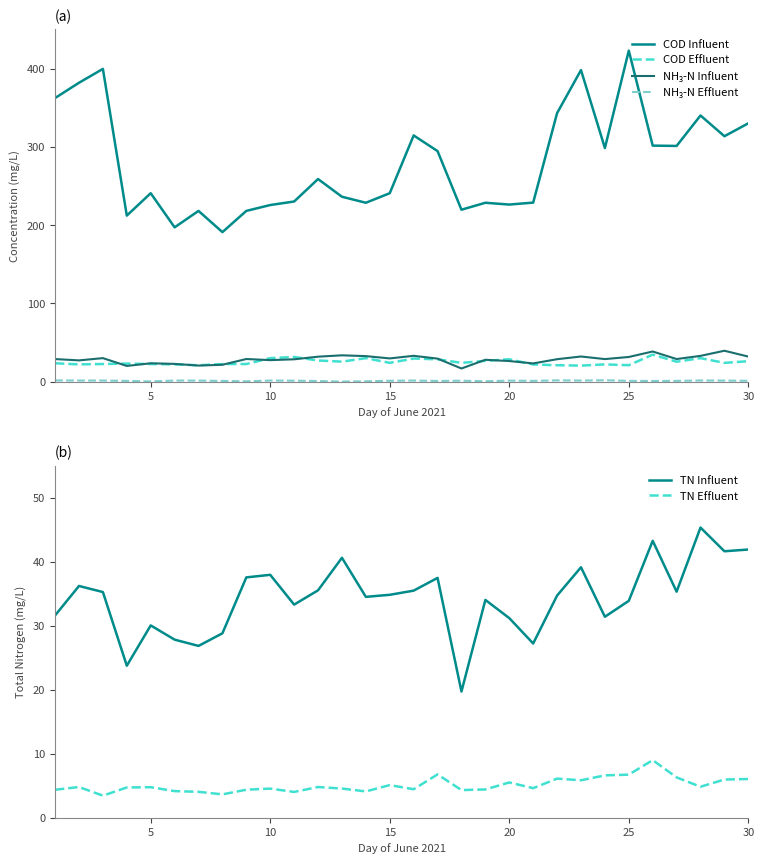

Which series has the largest total across all categories?

COD Influent